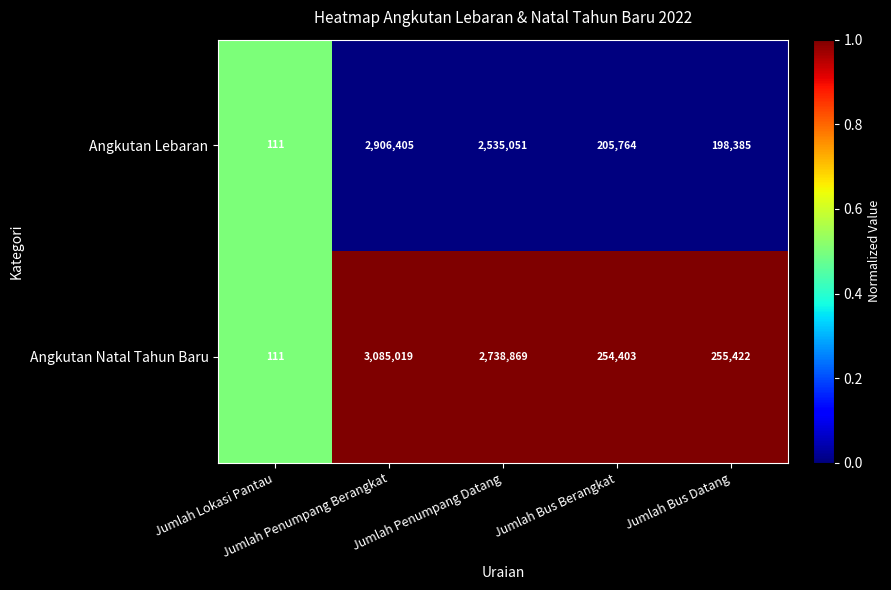

Which series has the widest spread of values?

Angkutan Natal Tahun Baru